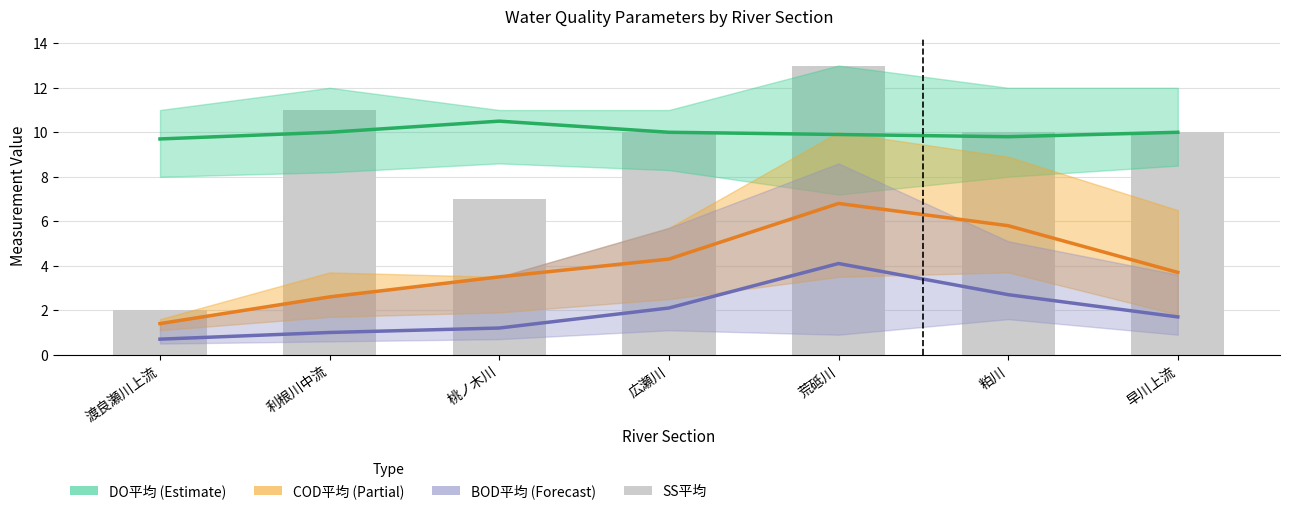

What is the difference between the BOD平均 values at 桃ノ木川 and 粕川?

1.5